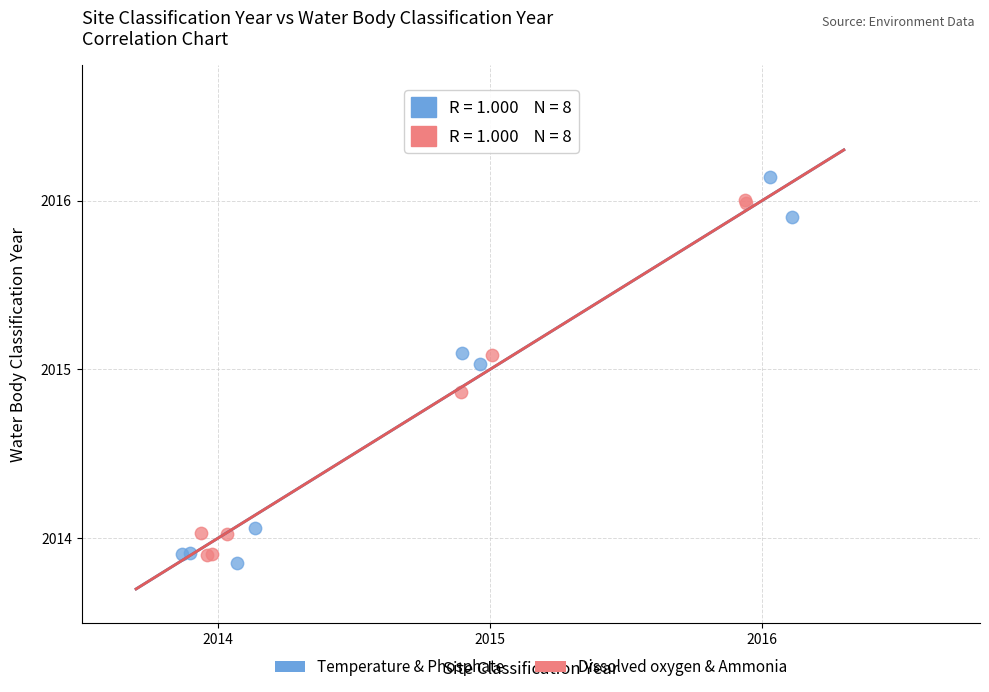

Which series has the widest spread of Y values?

Temperature & Phosphate